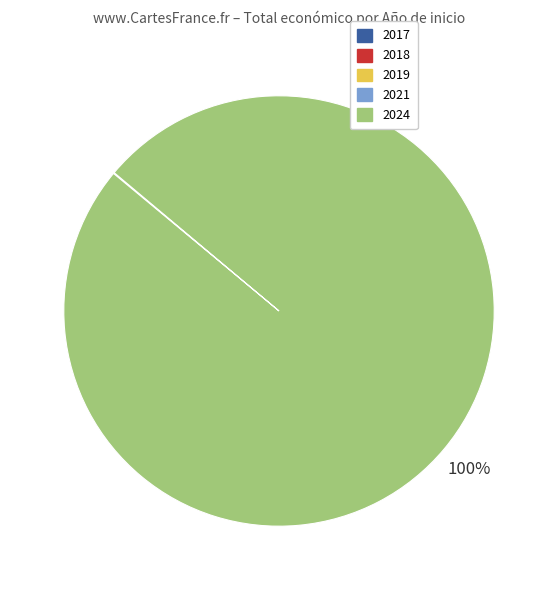

To the nearest percent, what is the difference between the largest and smallest slice percentages?

100%